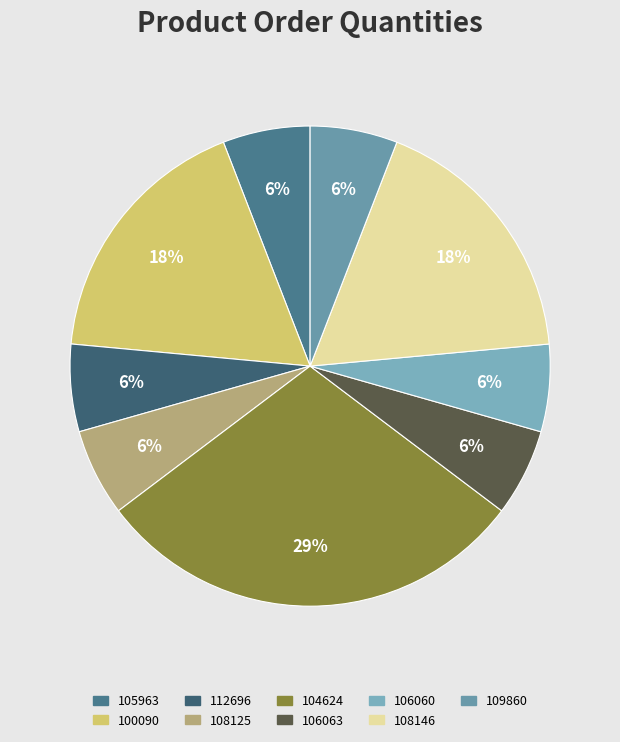

How many slices are in this pie chart?

9